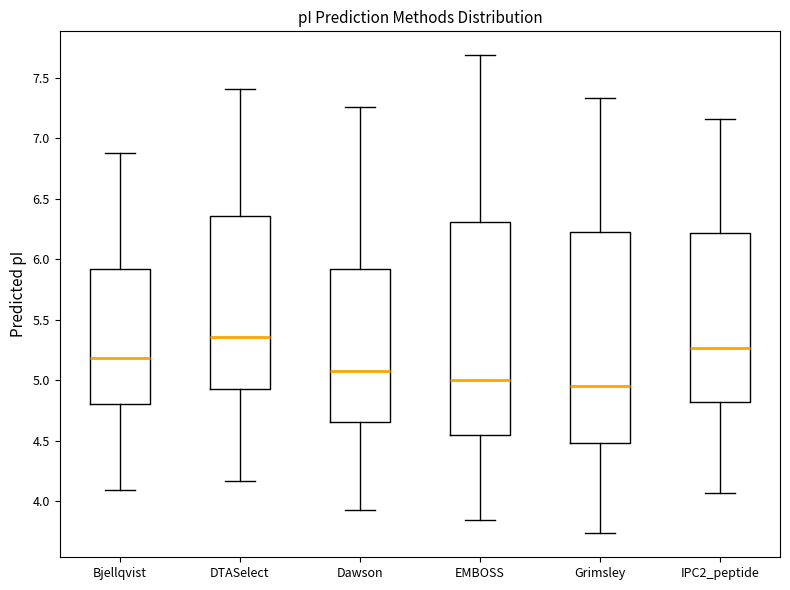

Reading left to right, transcribe this box plot: for each box, give where its median line is, the range the box spans, and where its two whiskers end, as read against the y-axis. The values are not printed on the chart, so give them approximately, as read against the axis.

Bjellqvist: median 5.20, box 4.80 to 5.90, whiskers 4.10 to 6.90
DTASelect: median 5.35, box 4.90 to 6.35, whiskers 4.15 to 7.40
Dawson: median 5.05, box 4.65 to 5.90, whiskers 3.90 to 7.25
EMBOSS: median 5.00, box 4.55 to 6.30, whiskers 3.85 to 7.70
Grimsley: median 4.95, box 4.50 to 6.25, whiskers 3.75 to 7.35
IPC2_peptide: median 5.25, box 4.80 to 6.20, whiskers 4.05 to 7.15